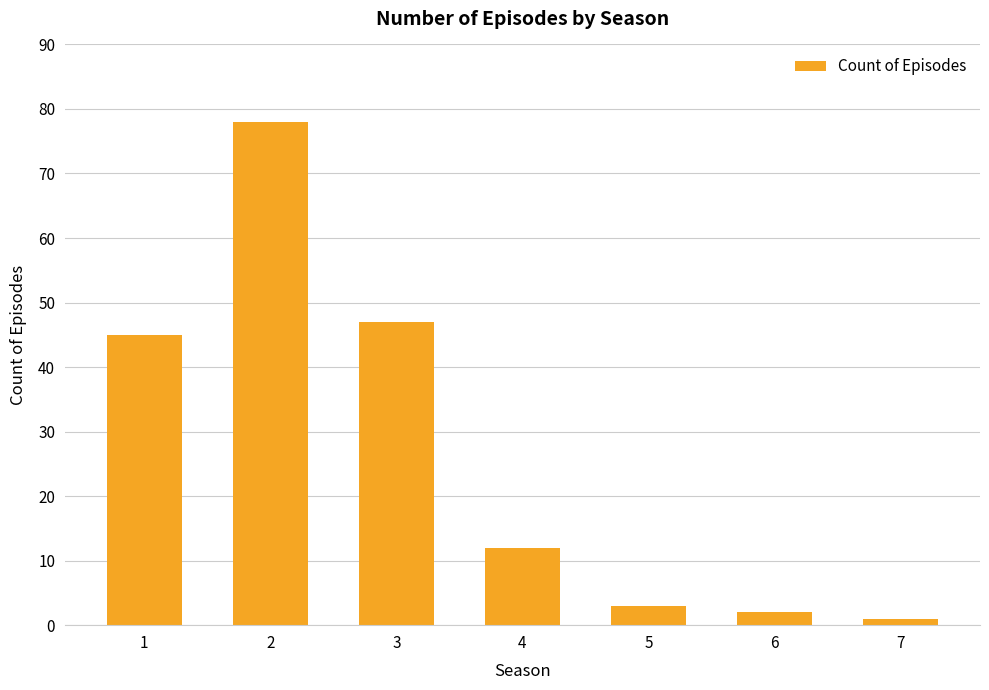

What is the change in value from 2 to 5?

-75